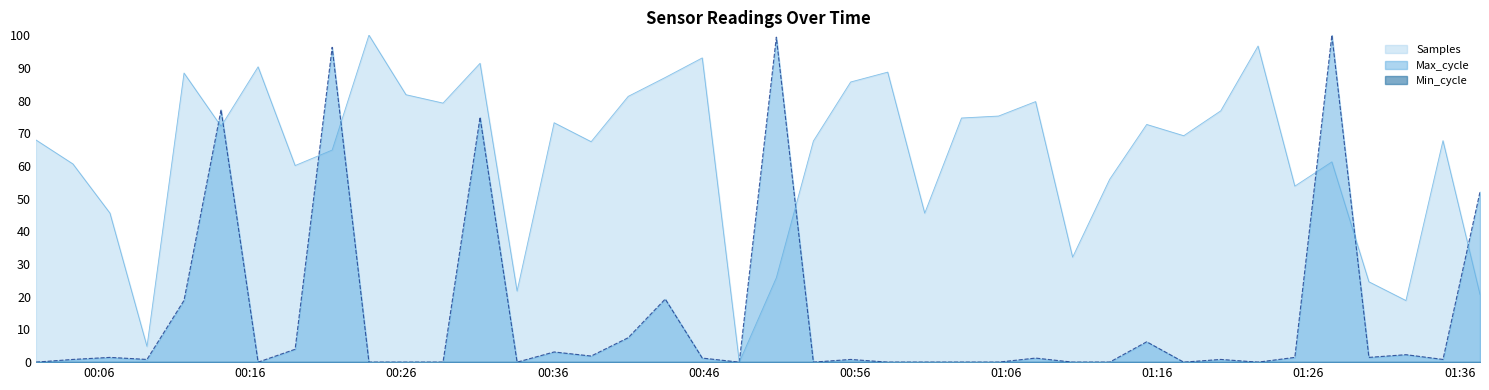

What is the difference between the second highest and second lowest values in the Max_cycle series?

99.4